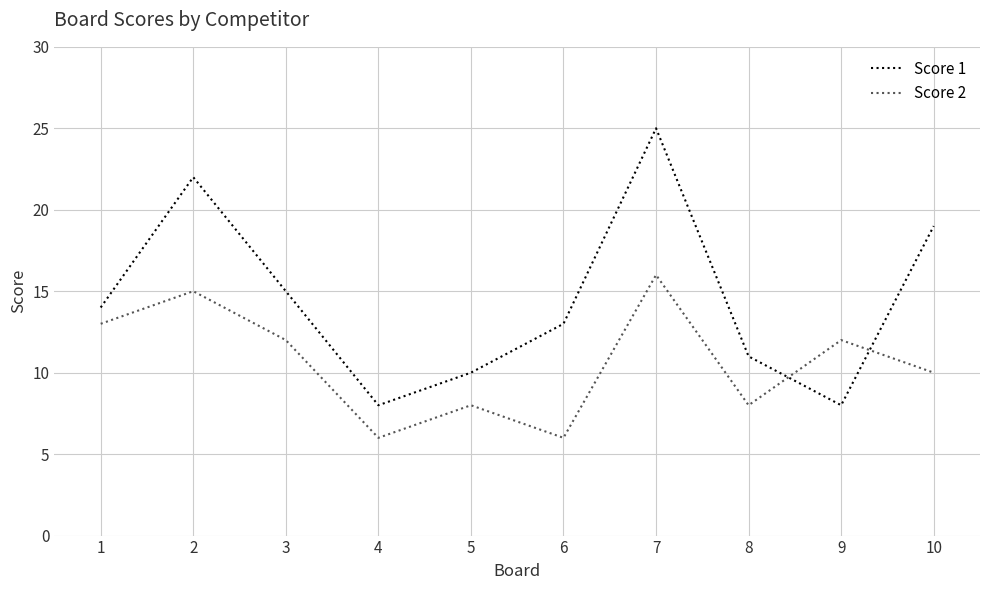

Rank the series by their maximum value, from highest to lowest.

Score 1, Score 2